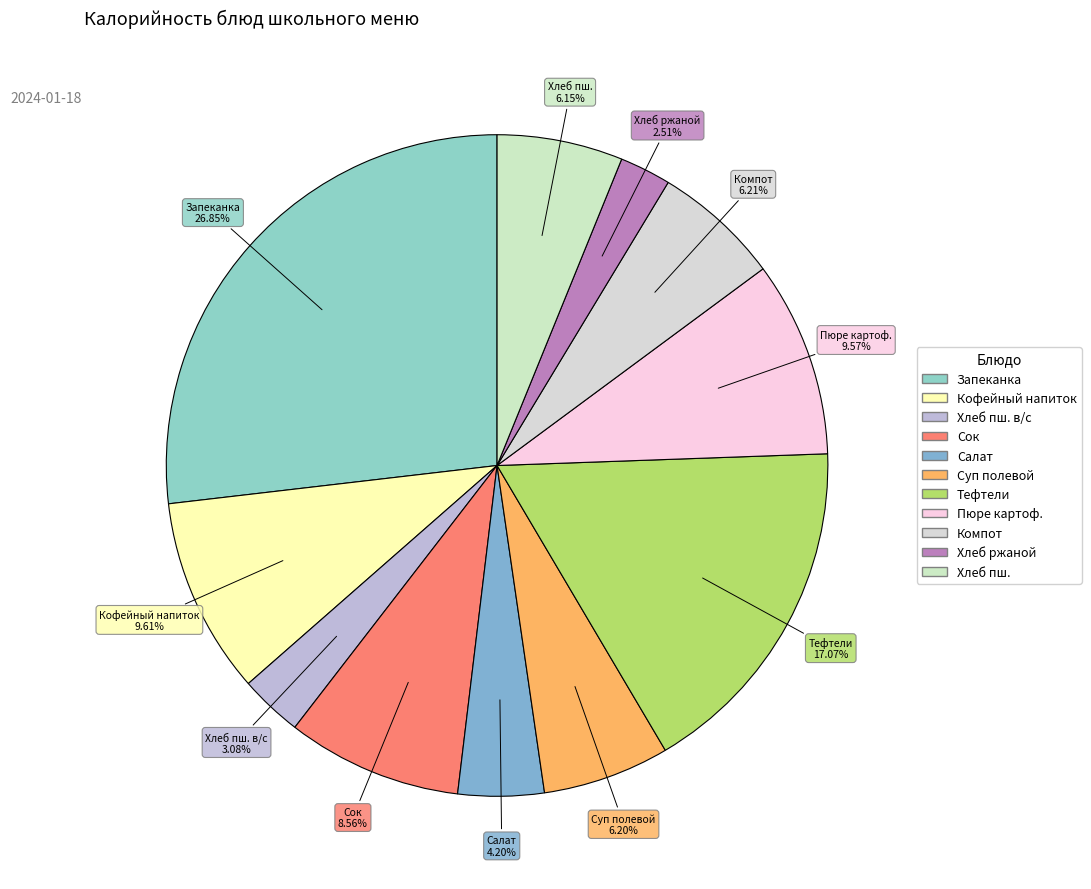

Between Пюре картоф. and Тефтели, which is larger?

Тефтели